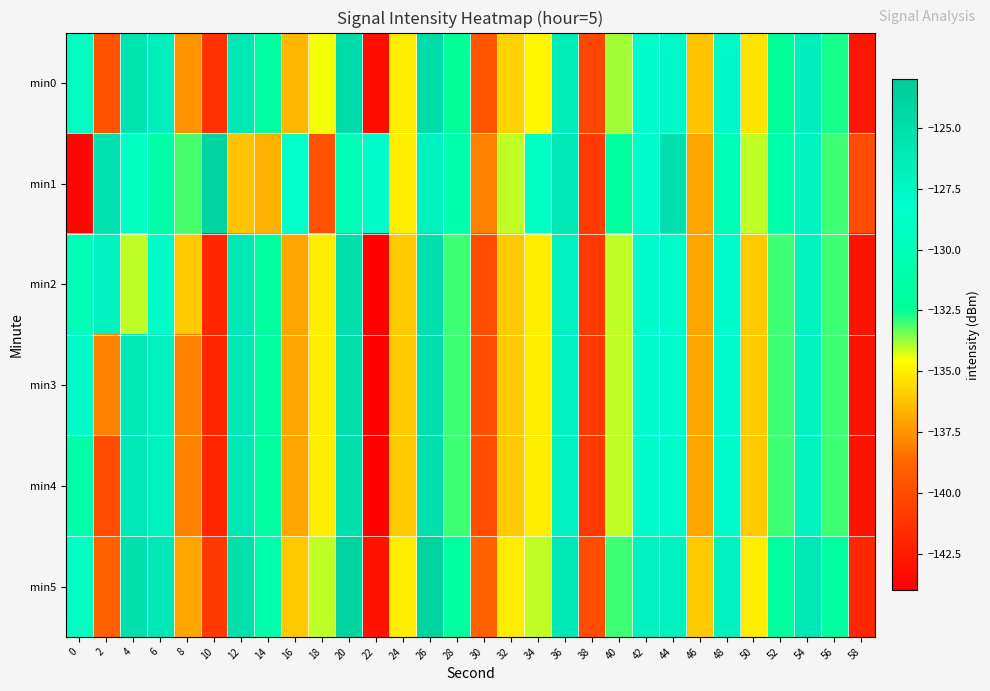

How many categories are shown in the chart?

30